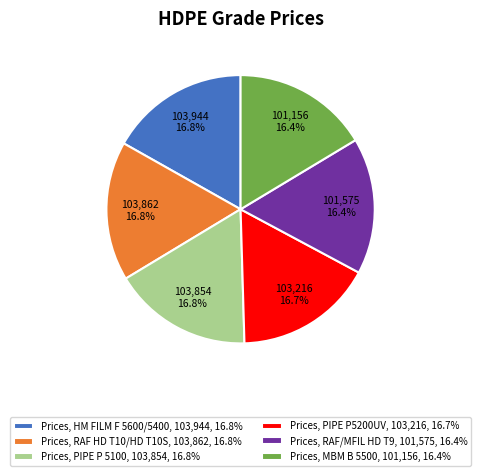

Approximately how many times larger is the value at Prices, RAF HD T10/HD T10S, 103,862, 16.8% compared to Prices, PIPE P5200UV, 103,216, 16.7%?

1.0